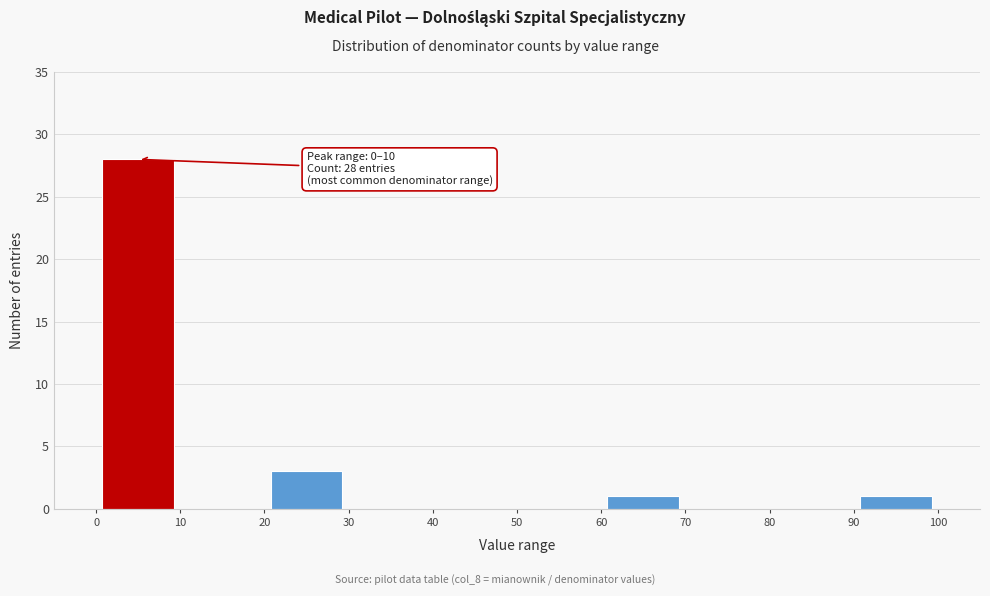

Which range on the x-axis has the tallest bar?

0 to 10